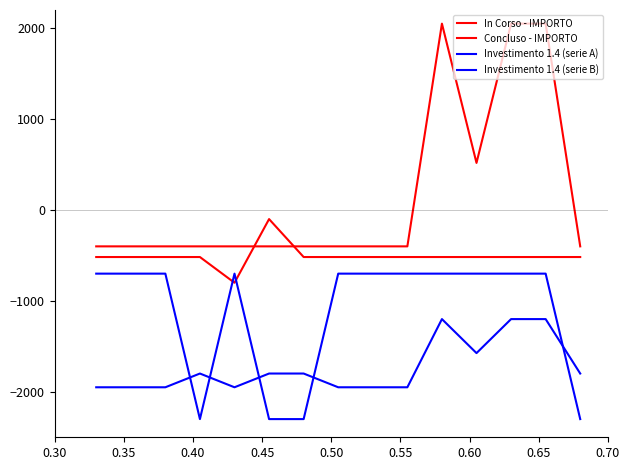

How many values in the Concluso - IMPORTO series are below -517?

14